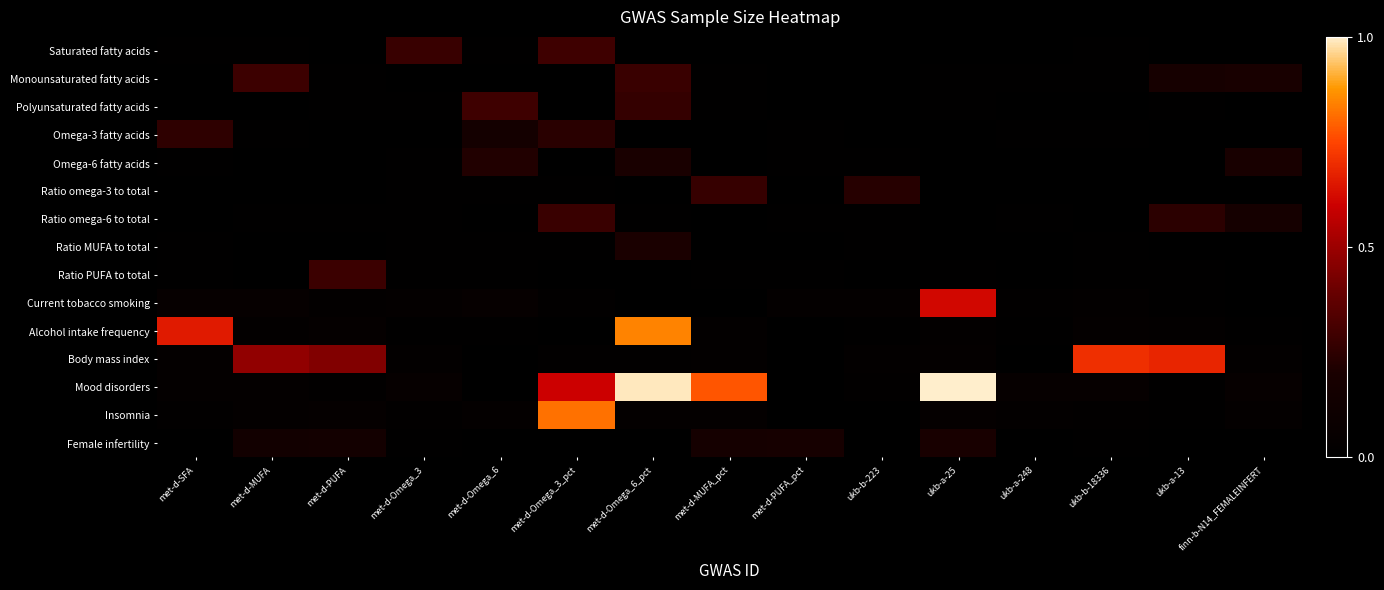

Between met-d-PUFA_pct and met-d-PUFA, which is larger?

met-d-PUFA_pct